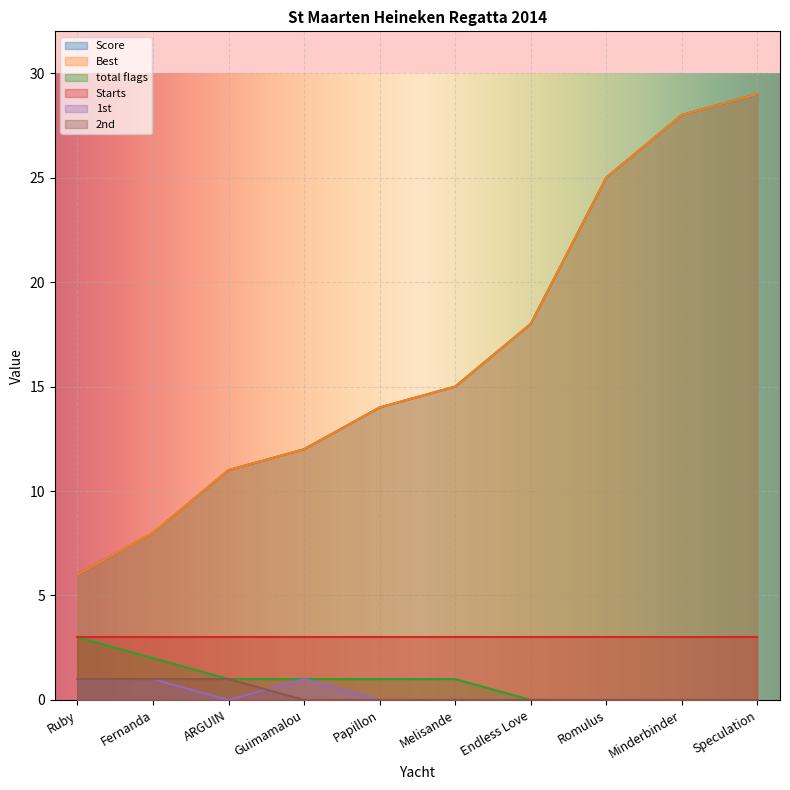

The value of Best at Minderbinder is 28. True or false?

True